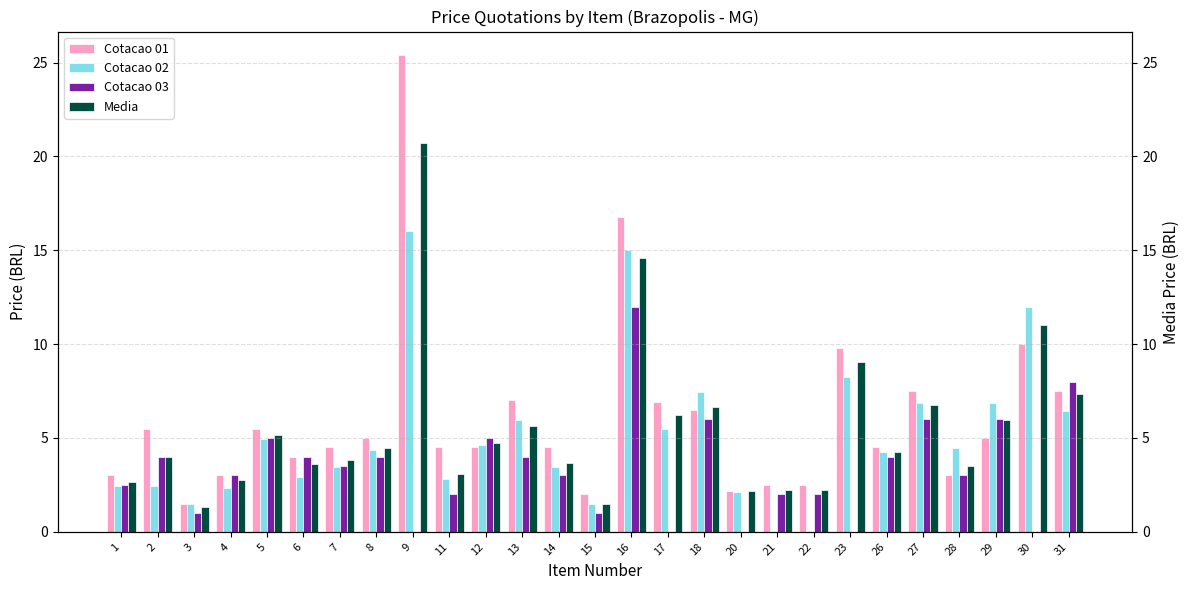

List the series in order of their overall mean, lowest first.

Cotacao 03, Cotacao 02, Media, Cotacao 01